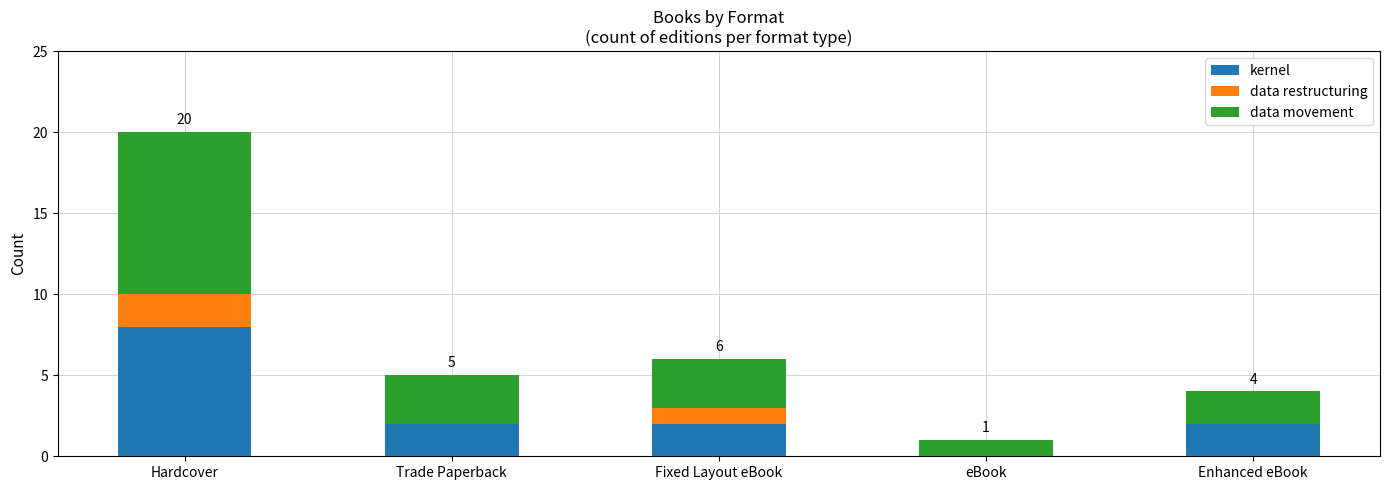

What is the total value across all series at Enhanced eBook?

4